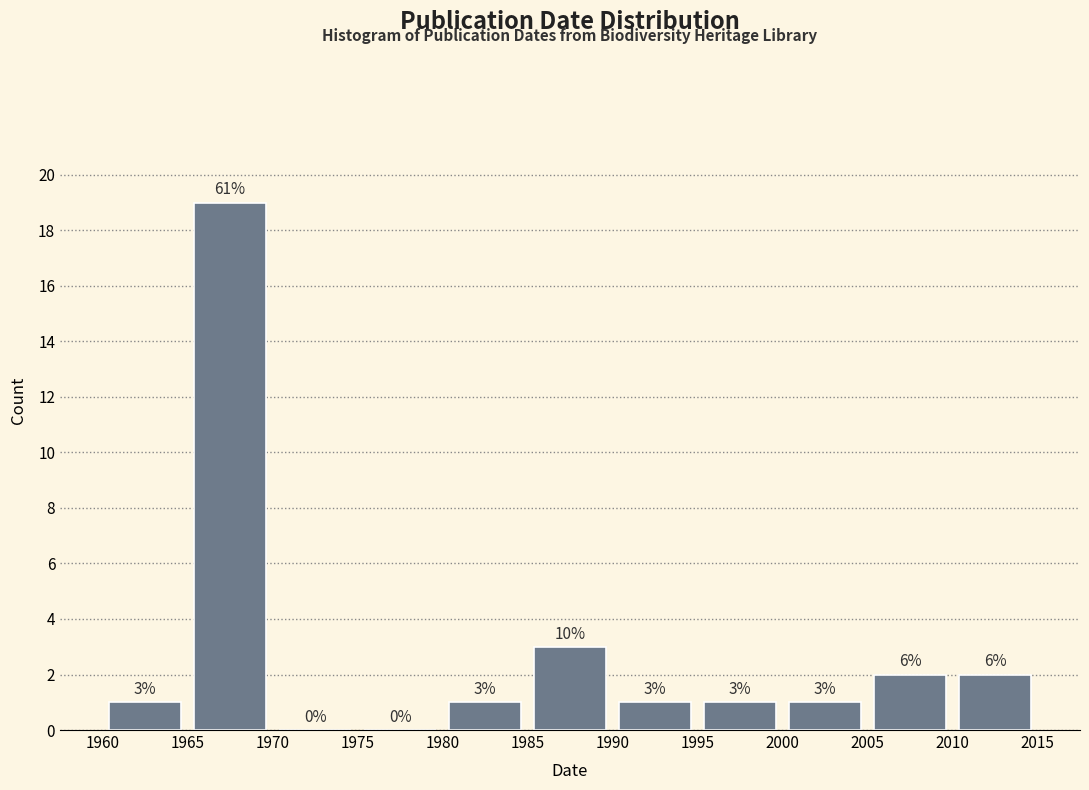

Which range on the x-axis has the tallest bar?

1965 to 1970